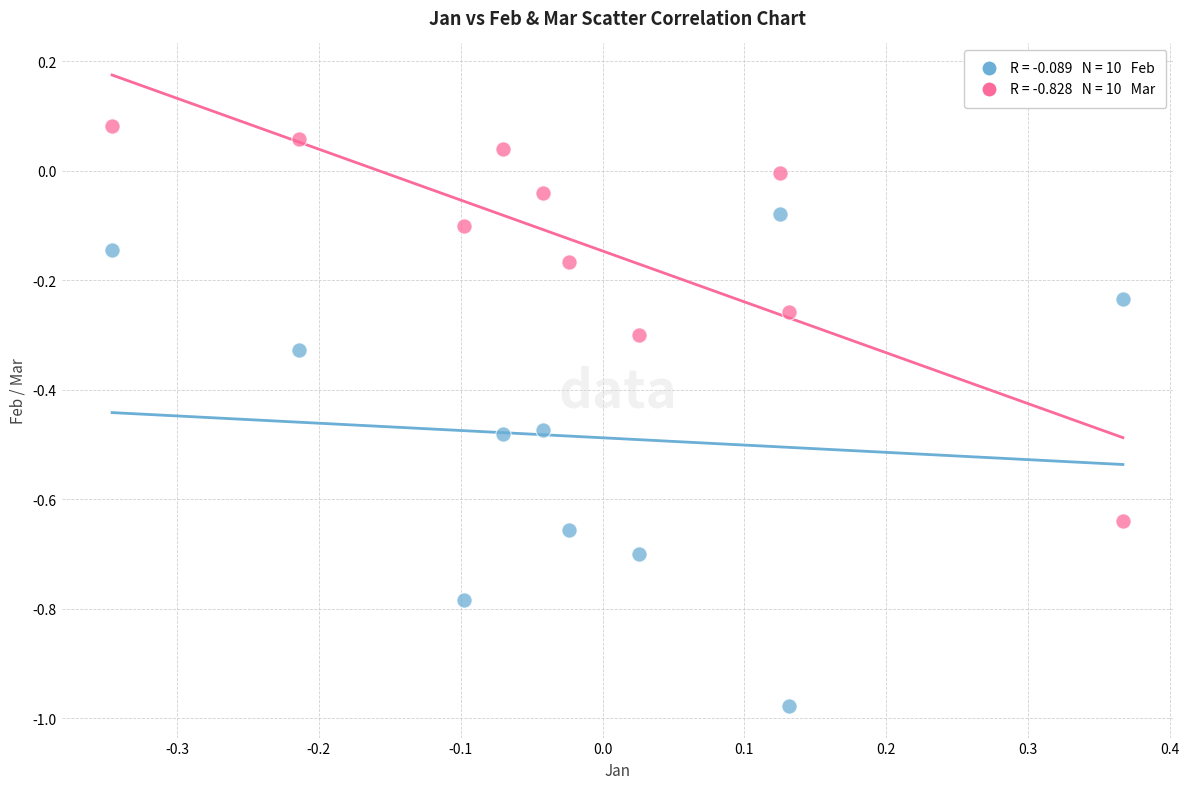

Across all data points, what is the range of X values (max minus min)?

0.7